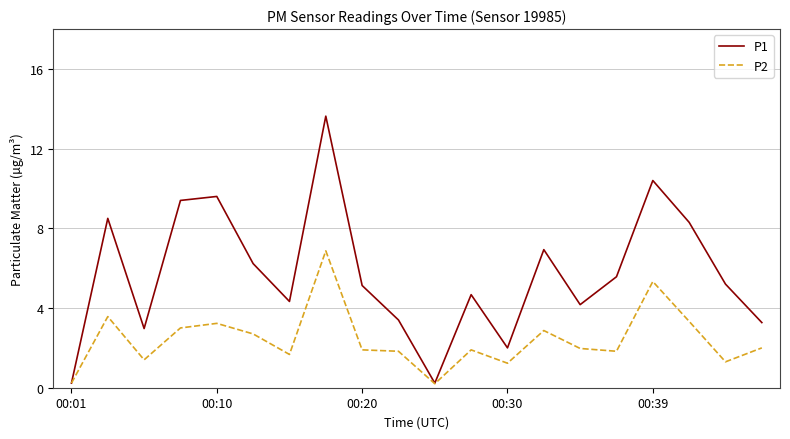

What is the maximum value for P2?

6.9